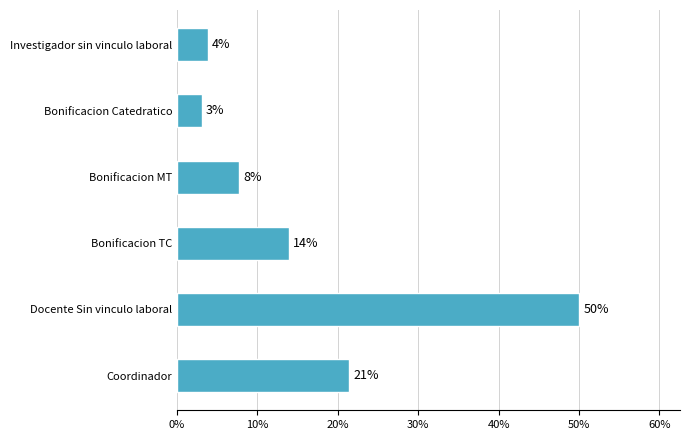

Are the bars horizontal?

Yes